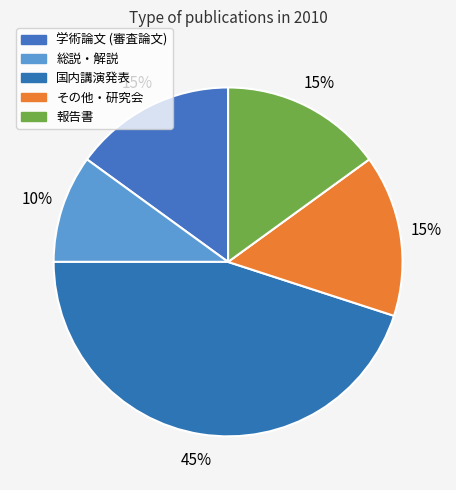

Is 総説・解説 the majority of the pie?

No